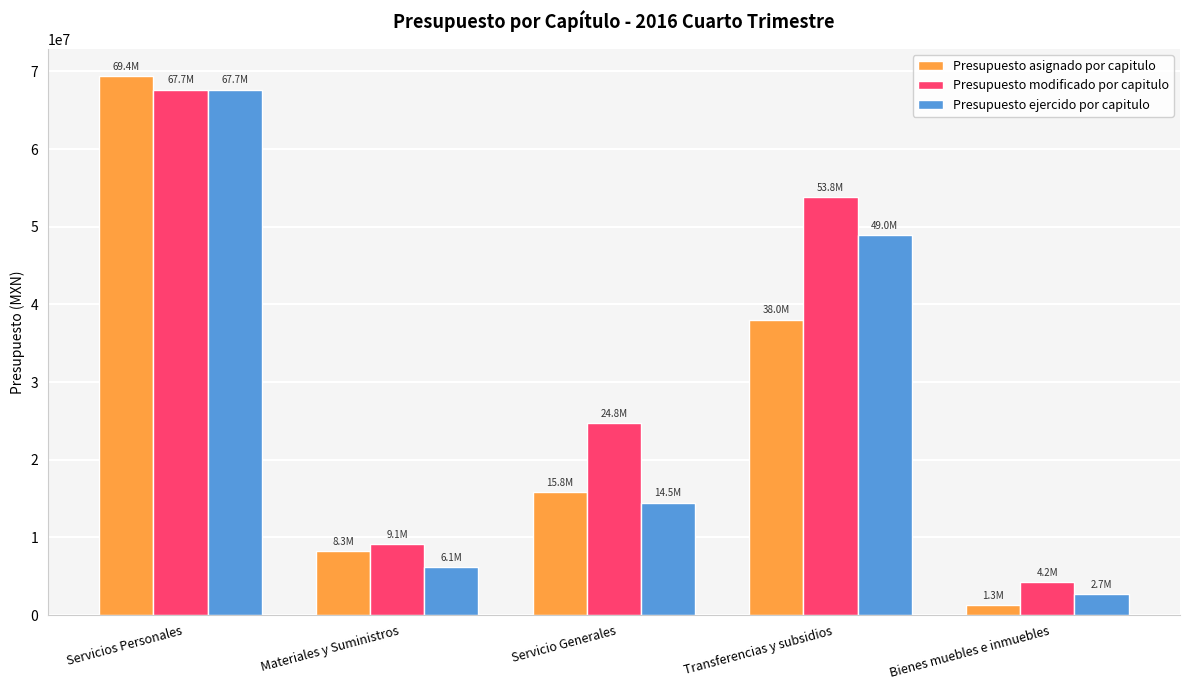

What is the minimum value for Presupuesto asignado por capitulo?

1253142.0